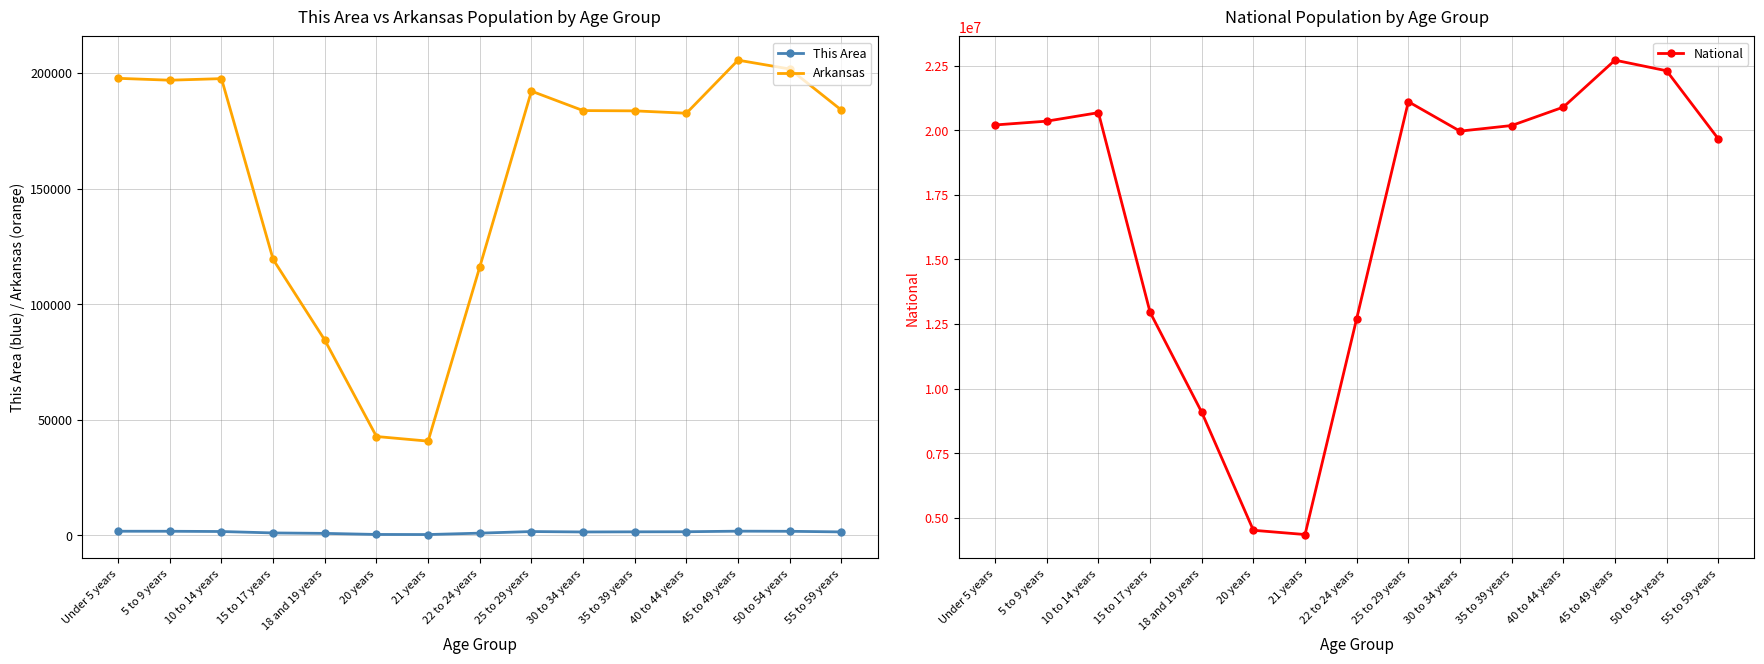

Where is the first local minimum for Arkansas?

5 to 9 years